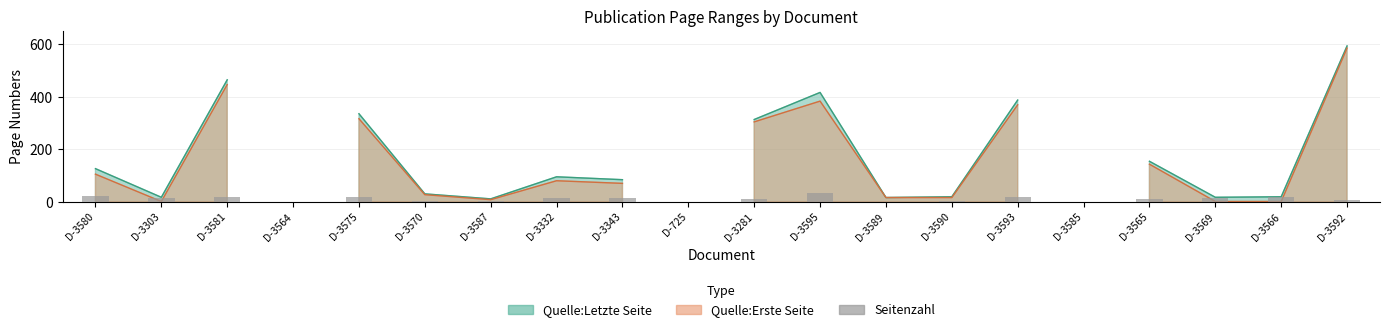

The chart shows a value of 0 at D-3564. True or false?

True